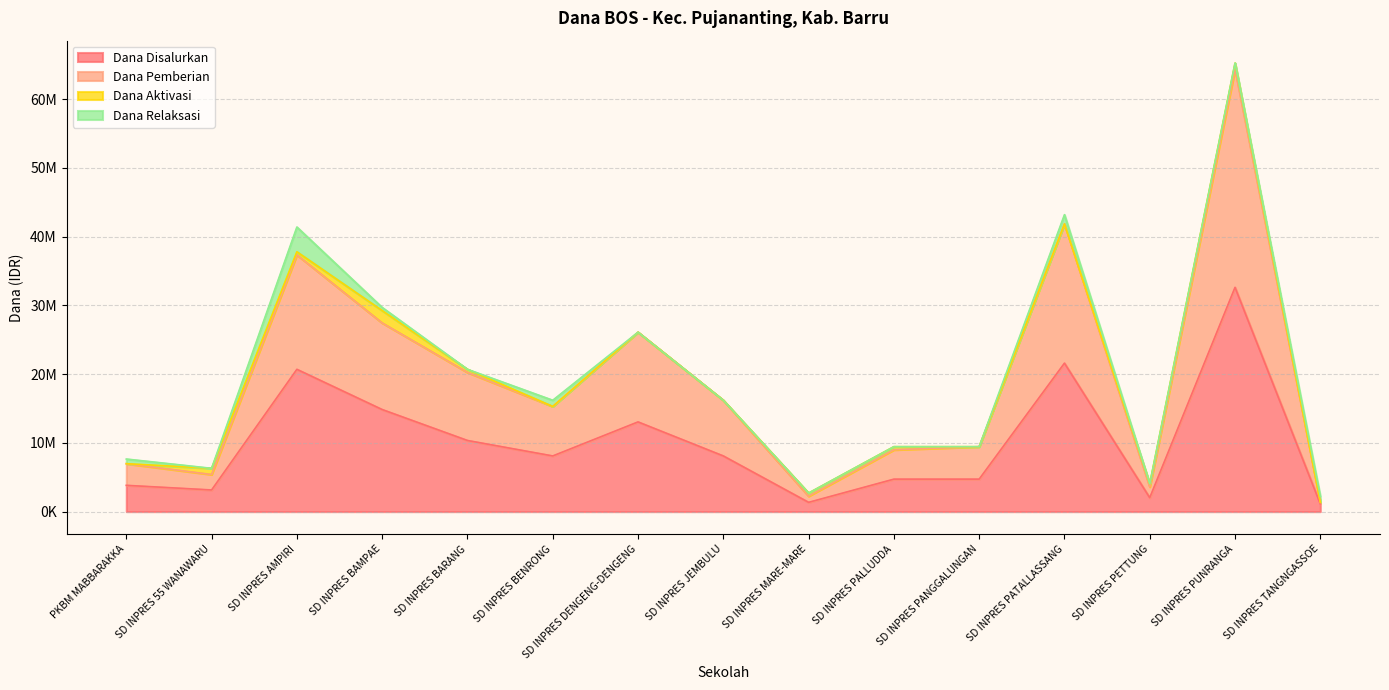

Is it true that Dana Pemberian equals 41850000 at SD INPRES PATALLASSANG?

True